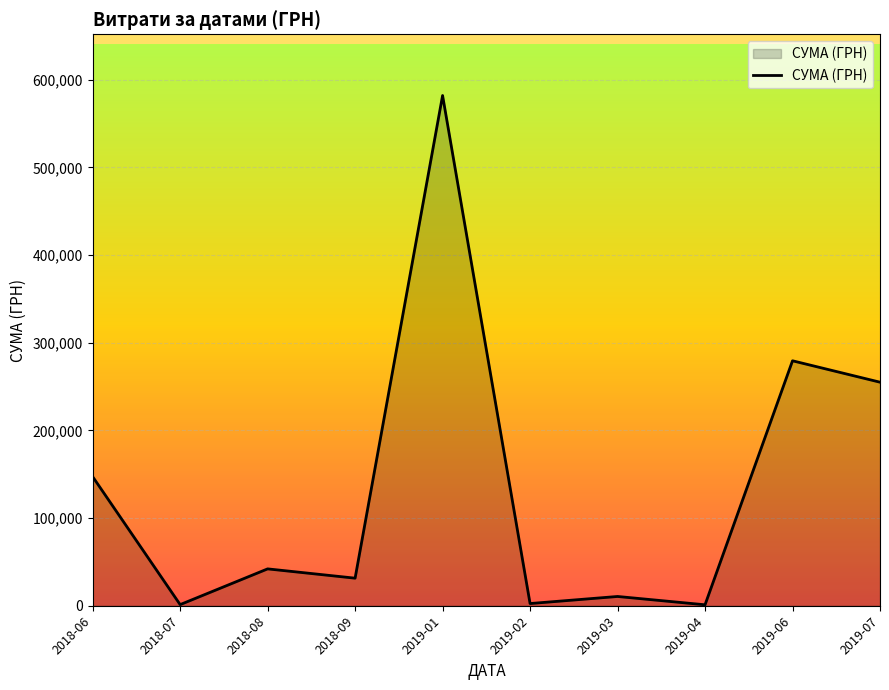

Is it true that the value at 2018-08 is 14873.6?

False